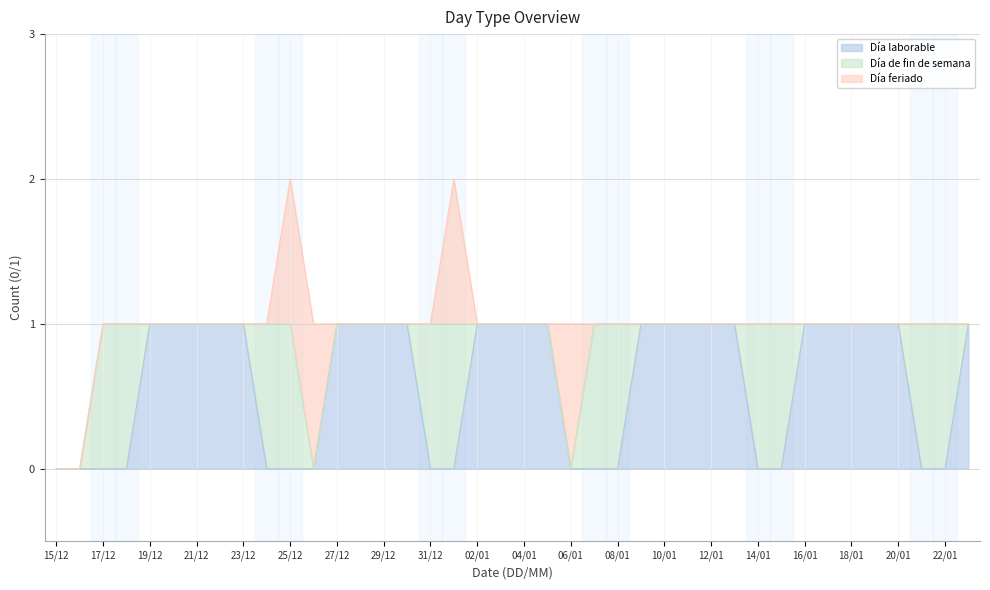

The Día feriado series shows 1 at 18/12. True or false?

False